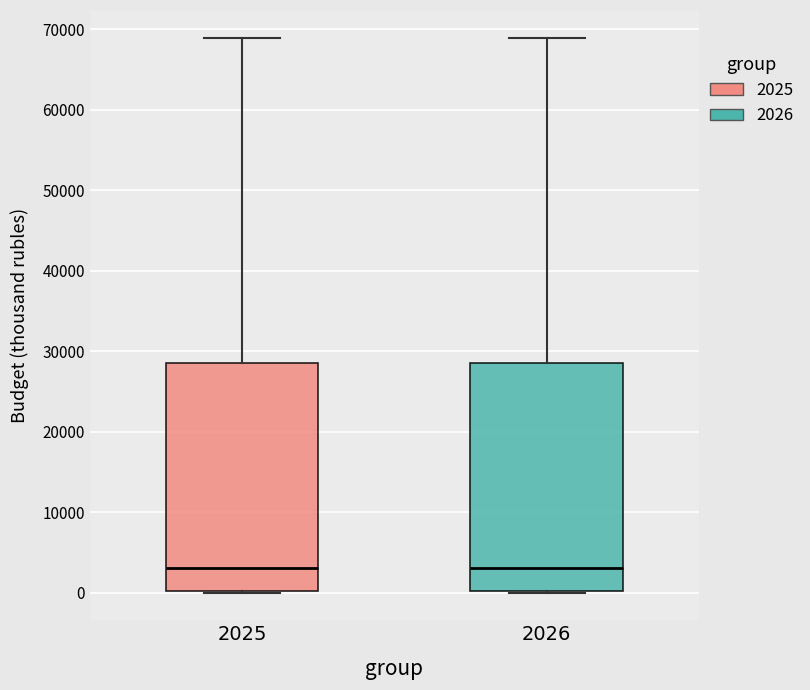

Where is the upper edge of the box at x = 2026 on the y-axis? The values are not printed on the chart, so give them approximately, as read against the axis.

28000